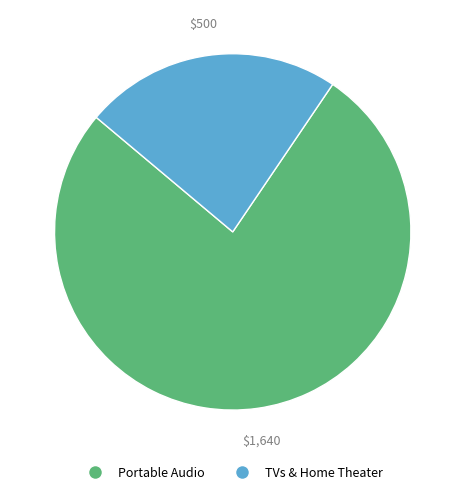

Is there a majority slice in this chart?

Yes